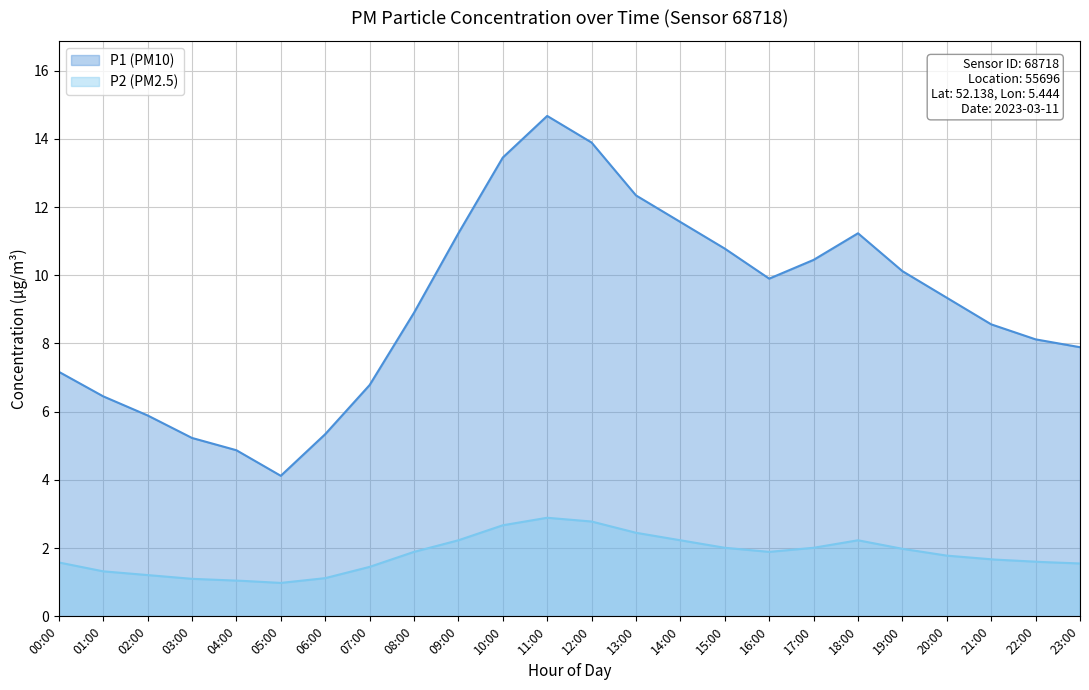

How many categories are shown in the chart?

300